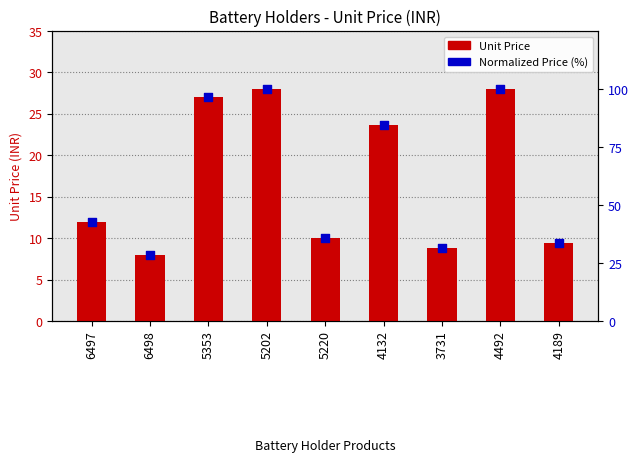

At which category is the sum across all series the highest?

5202